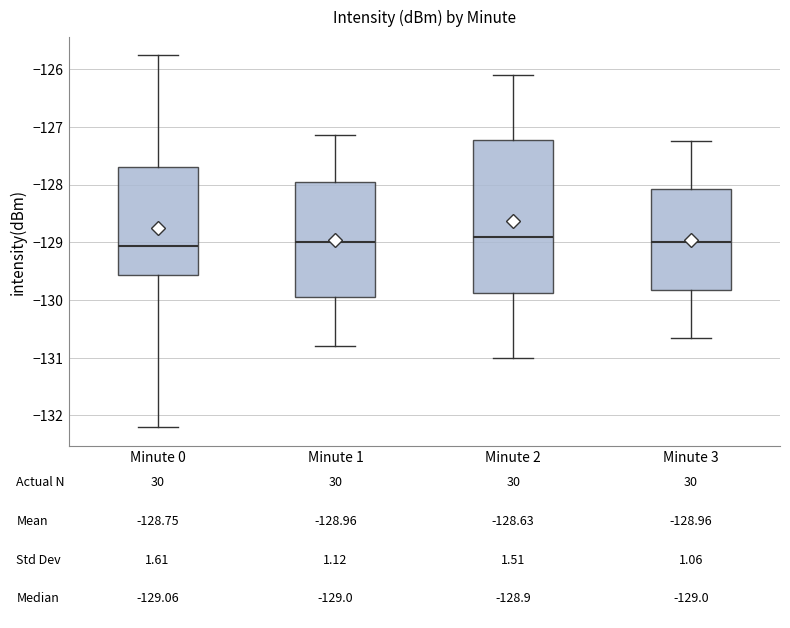

Which box is the tallest, from its lower edge to its upper edge?

Minute 2